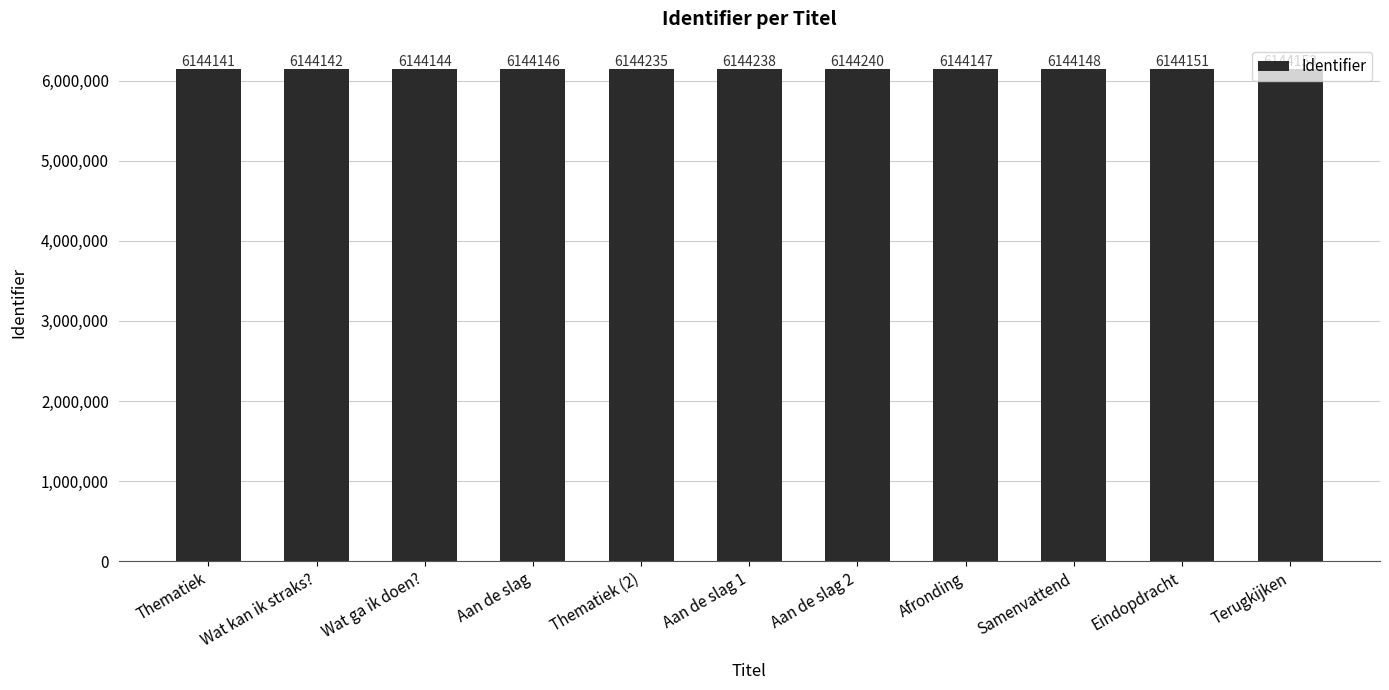

What is the average value?

6144171